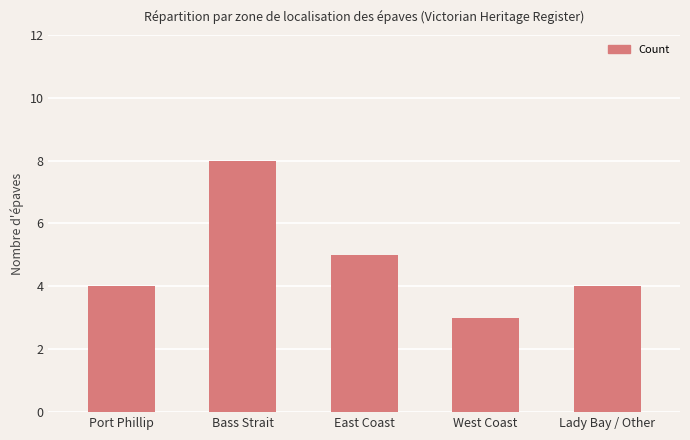

Are the bars grouped side by side (vs. stacked)?

No